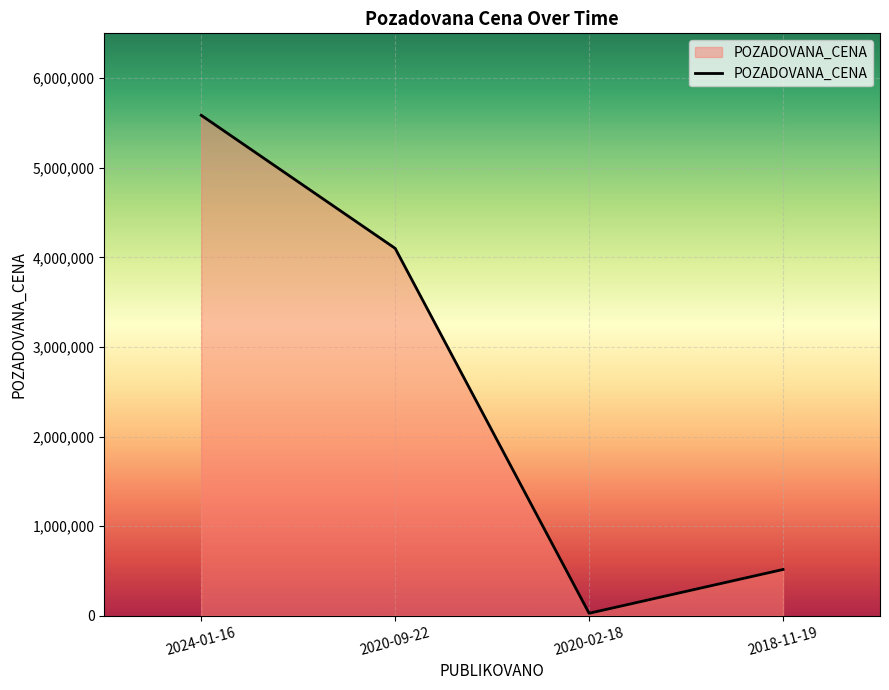

True or false: there are more than 1 points higher than both neighbors.

False